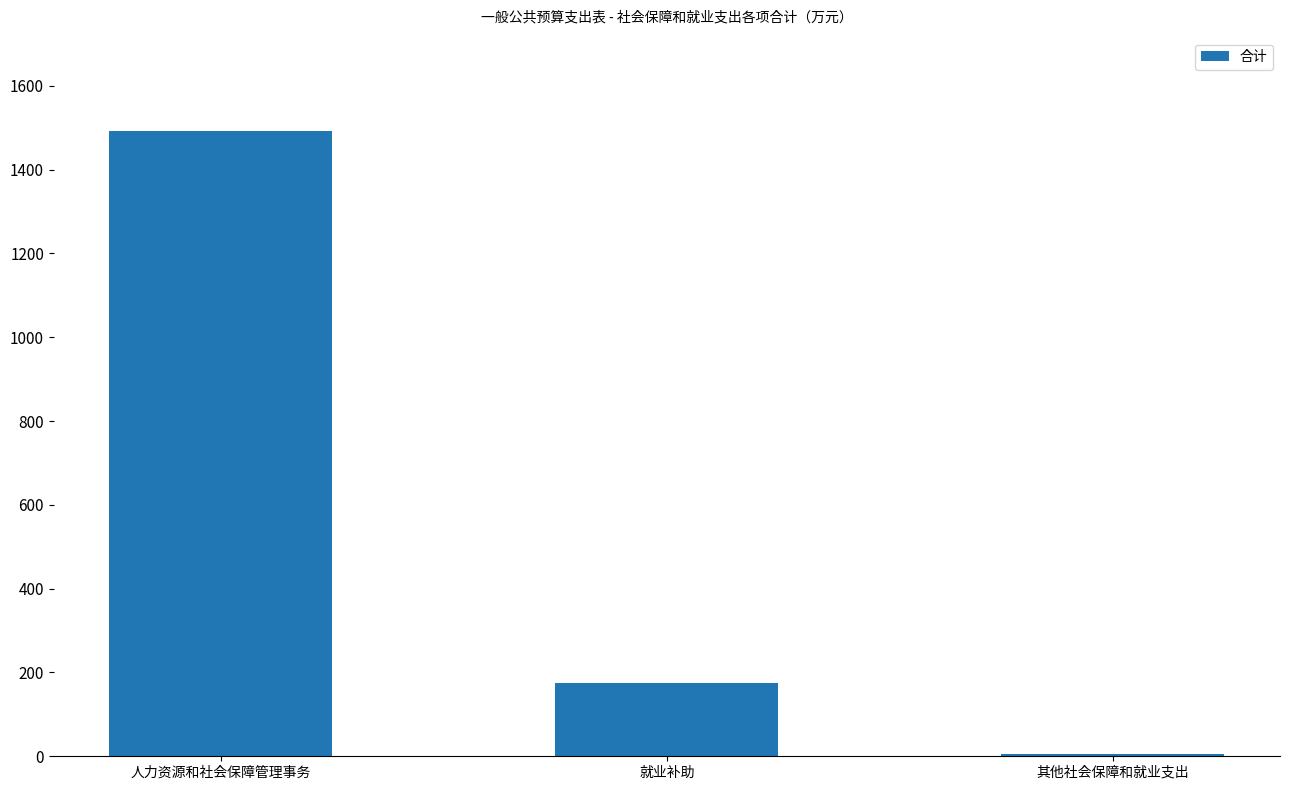

Reading left to right, extract all data points from this chart.

1491.1	175.1	5.1